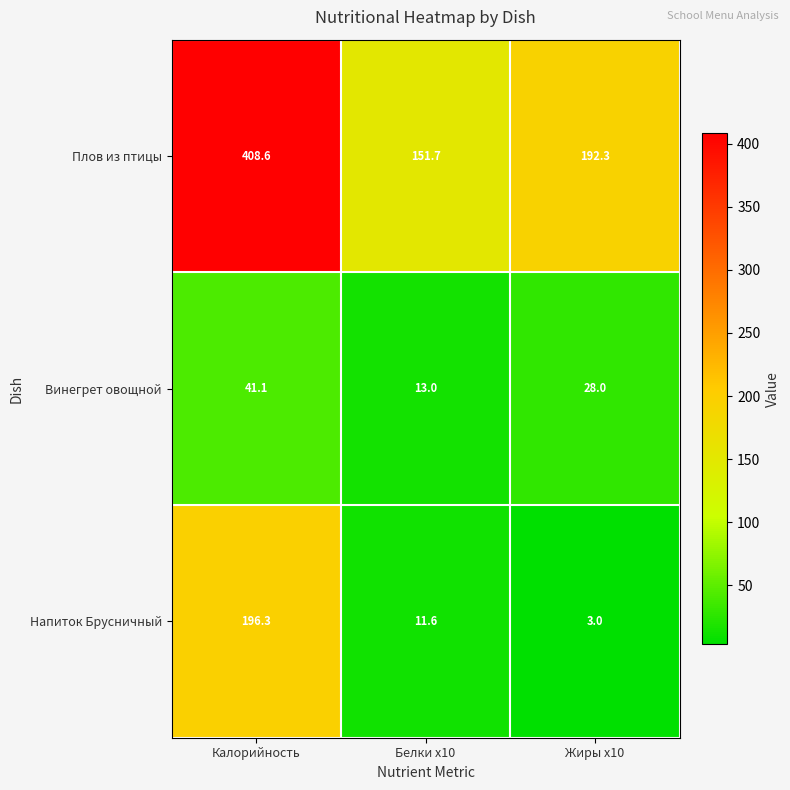

What is the smallest value displayed?

3.0